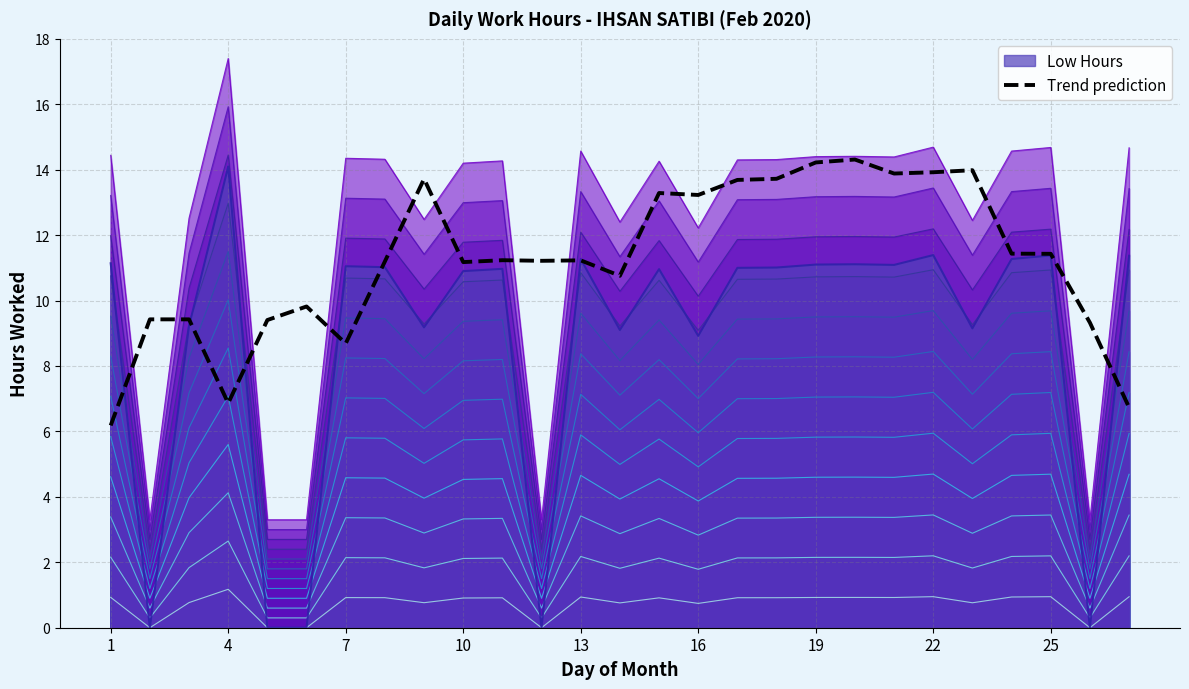

How many points are lower than both their immediate neighbors (excluding endpoints)?

7